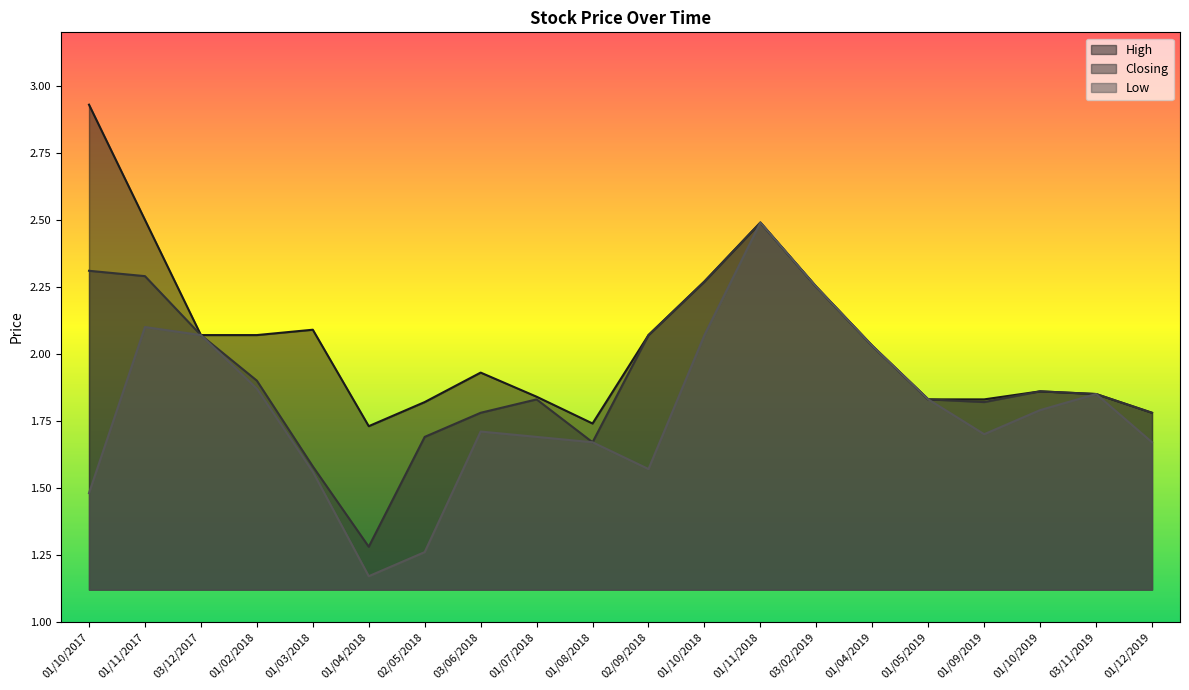

True or false: Low and High cross at least once.

False